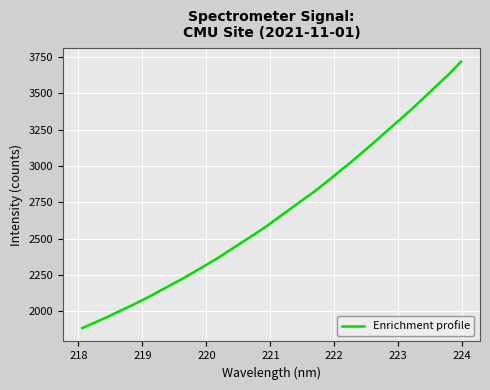

What is the greatest value displayed?

3717.7